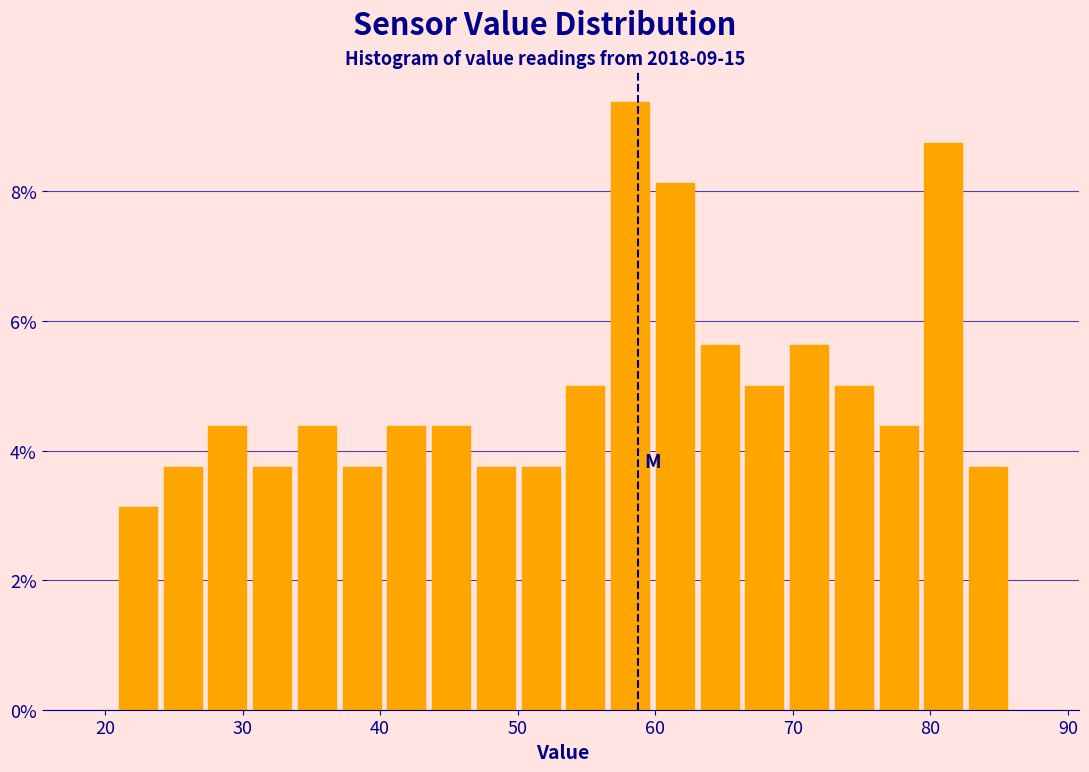

Around what value on the x-axis is the tallest bar? Give the approximate position of its centre, as read against the axis.

58